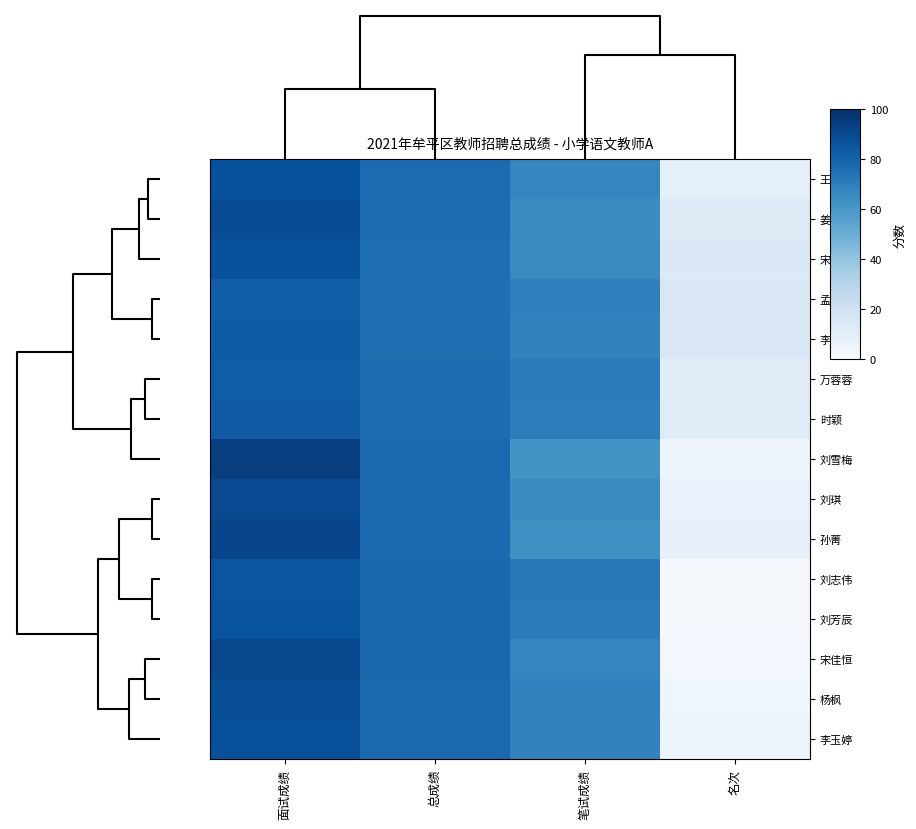

Which series has the largest range (max minus min)?

刘雪梅